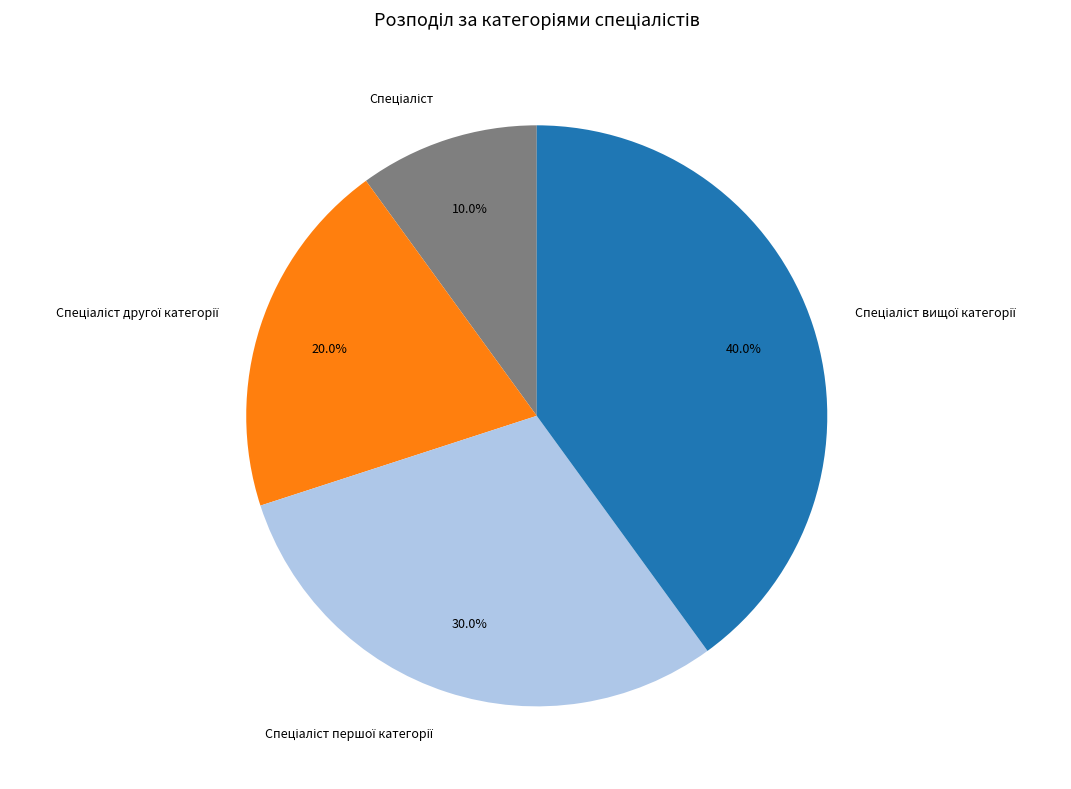

Is there a majority slice in this chart?

No